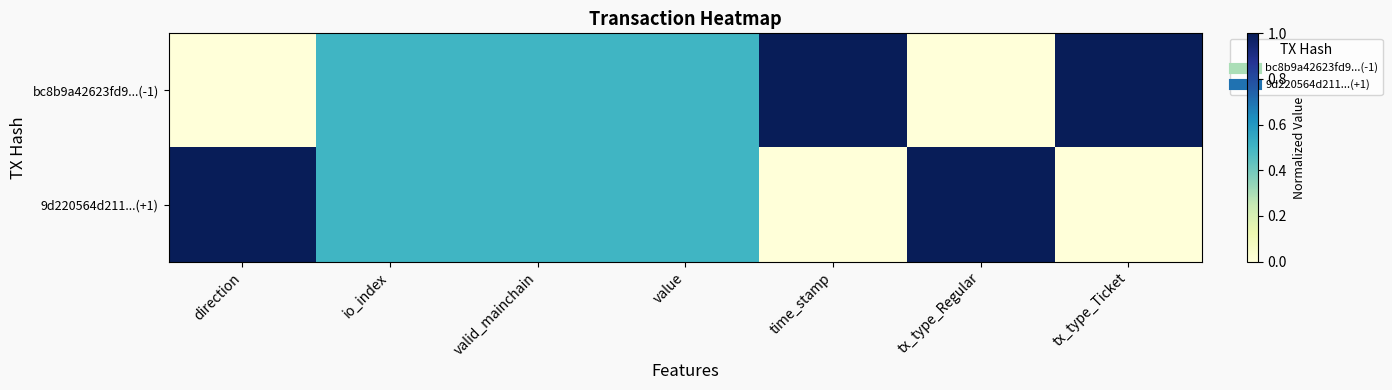

Reading left to right, what are all the values shown in this chart?

bc8b9a42623fd9...(-1): direction=0.0	io_index=0.5	valid_mainchain=0.5	value=0.5	time_stamp=1.0	tx_type_Regular=0.0	tx_type_Ticket=1.0
9d220564d211...(+1): direction=1.0	io_index=0.5	valid_mainchain=0.5	value=0.5	time_stamp=0.0	tx_type_Regular=1.0	tx_type_Ticket=0.0